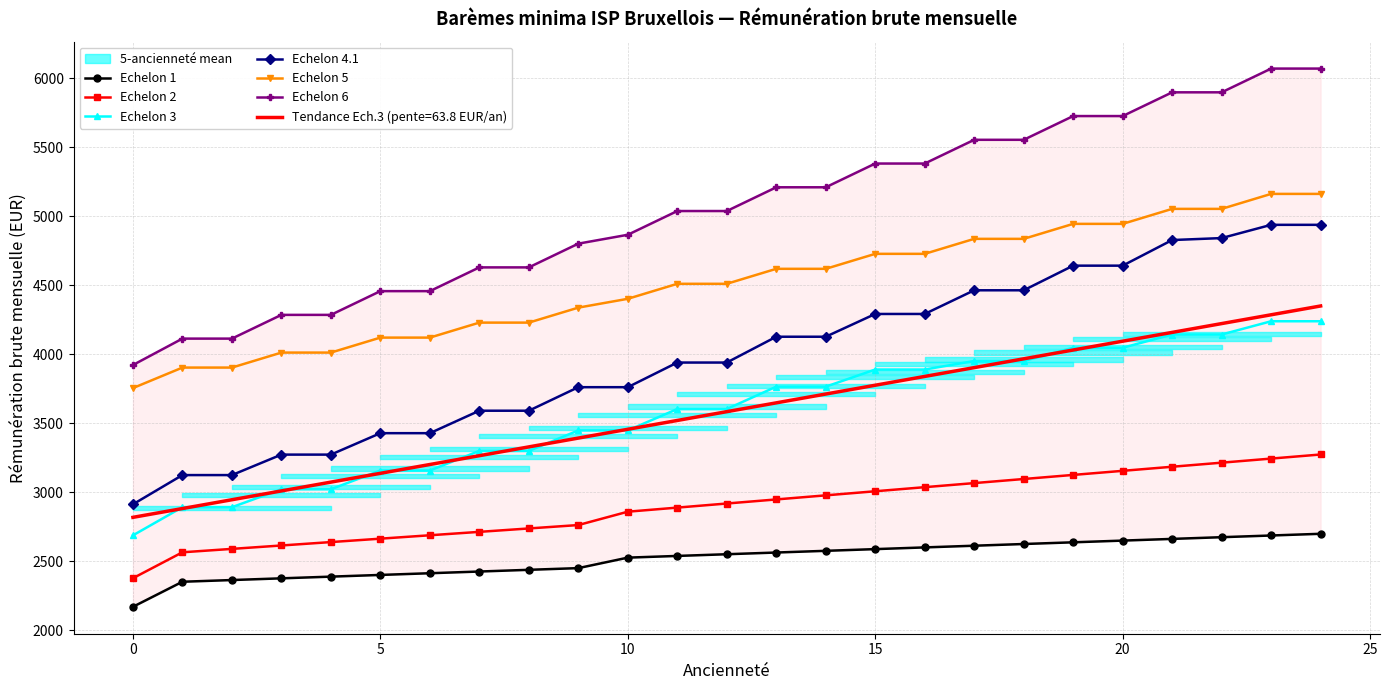

What is the lowest value of the Echelon 2 series?

2376.0